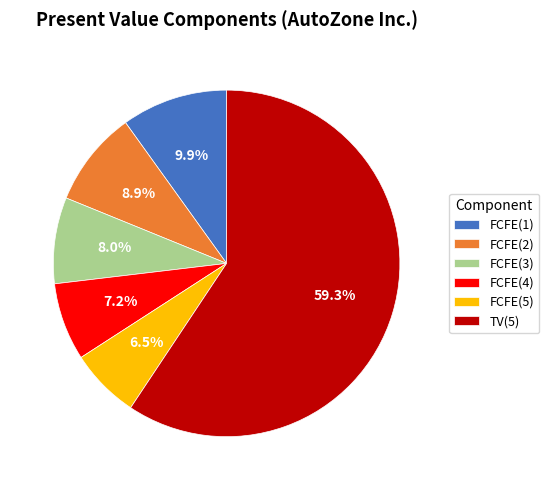

Which slice is the smallest?

FCFE(5)